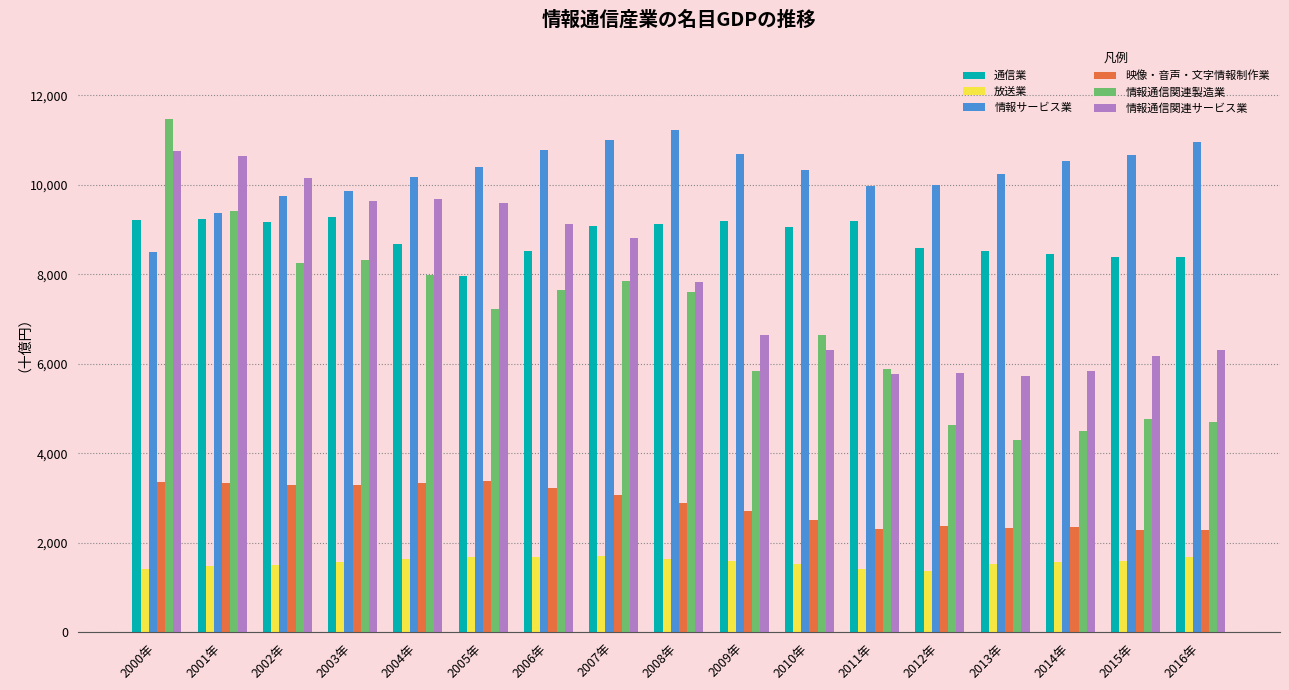

What is the total value across all series at 2014年?

33258